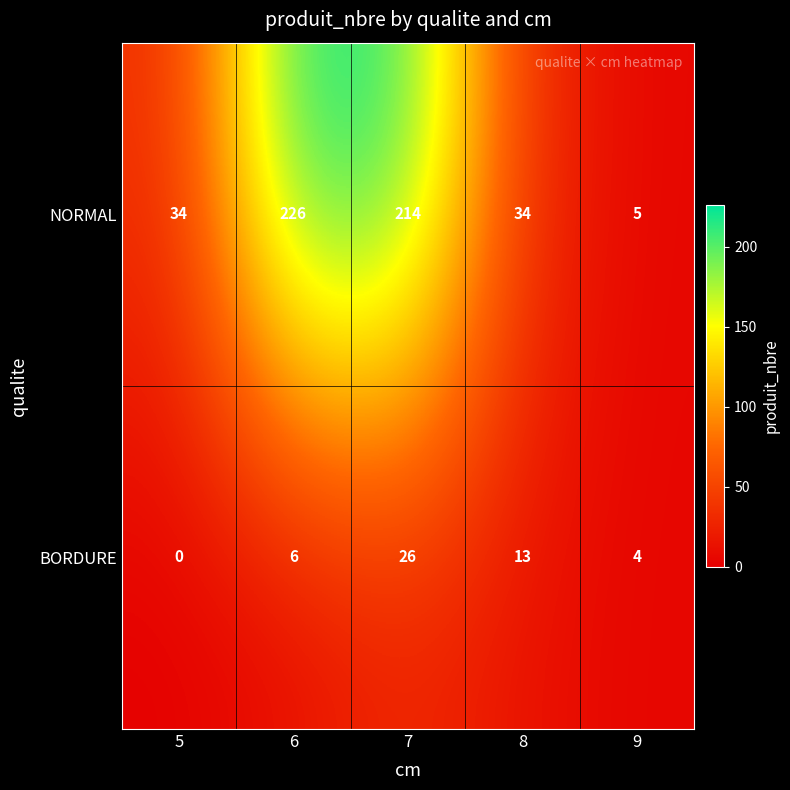

Which series has the largest total across all categories?

NORMAL